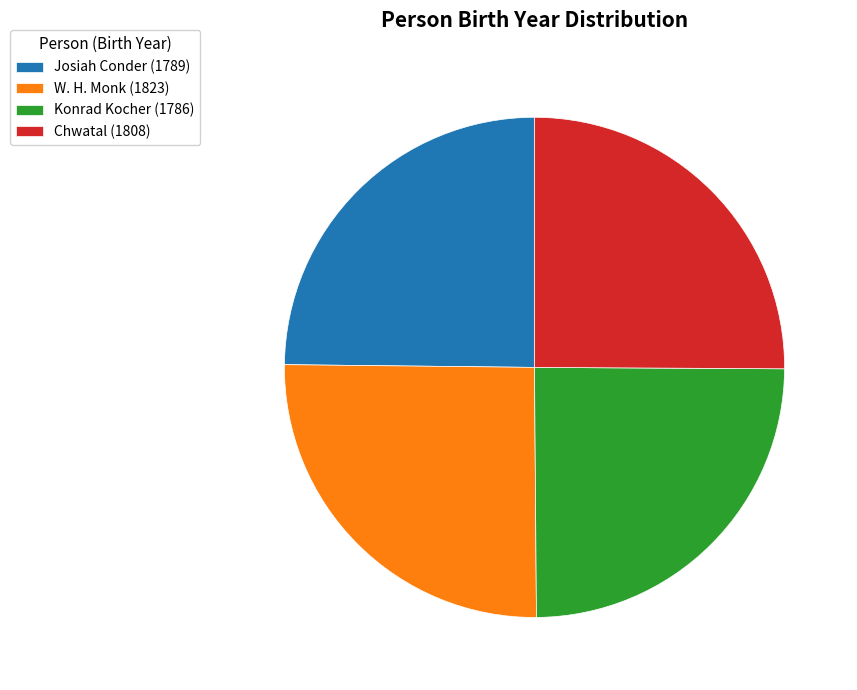

True or false: Chwatal (1808) accounts for 25% of the total.

True